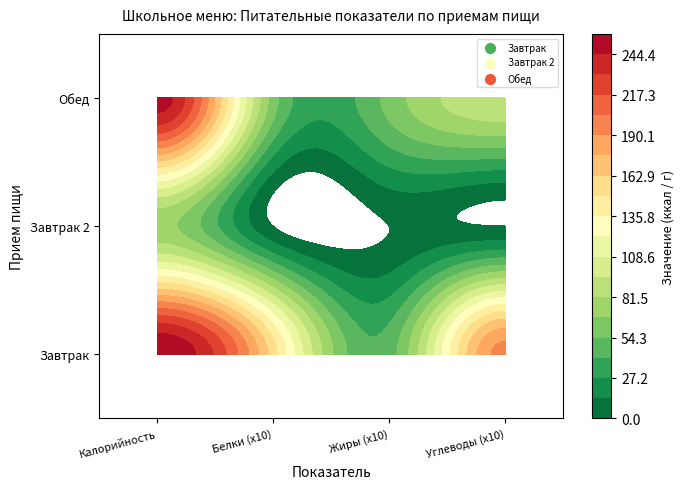

The value of Завтрак at 2 is 79. True or false?

False